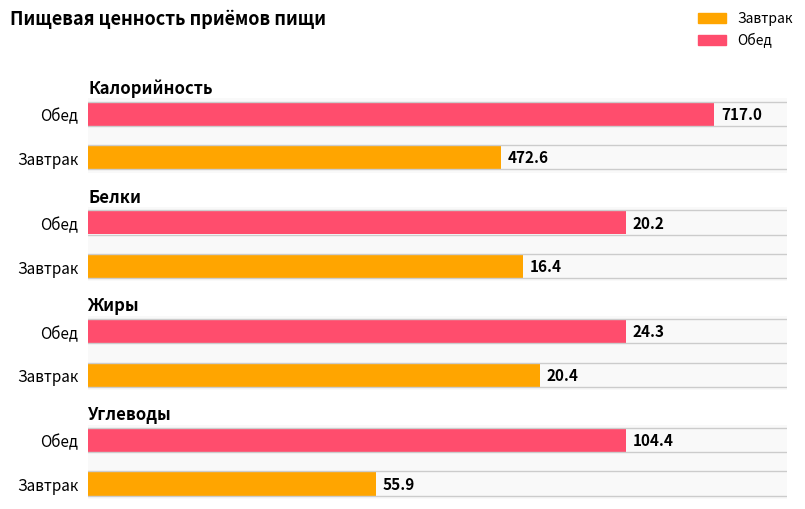

What position from the right is Обед?

1